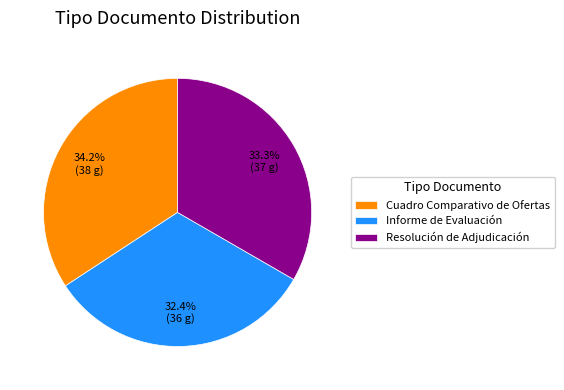

How many segments does this pie chart have?

3